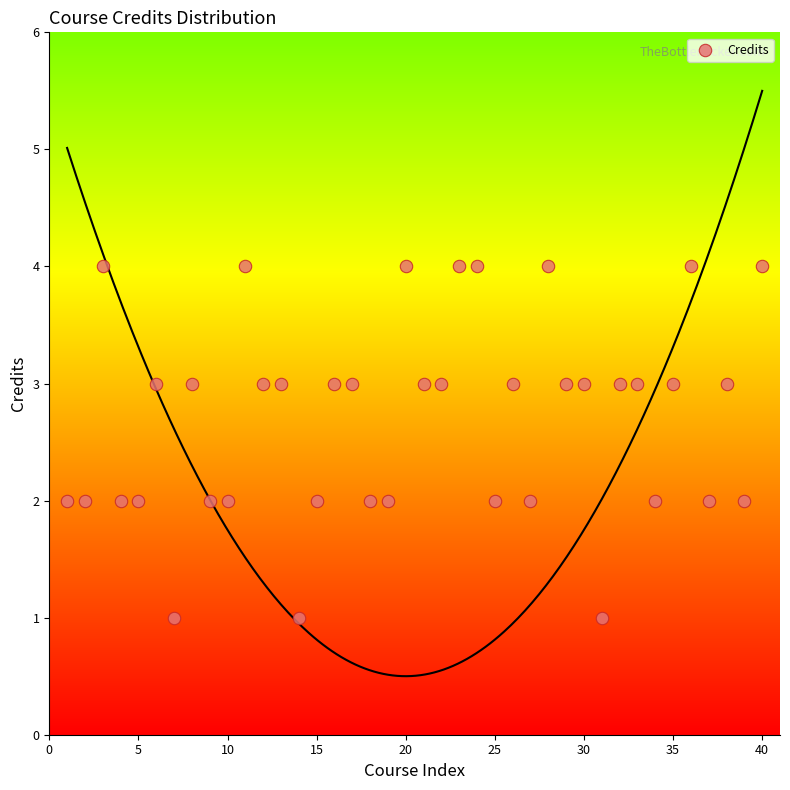

What is the range of X values (max minus min)?

39